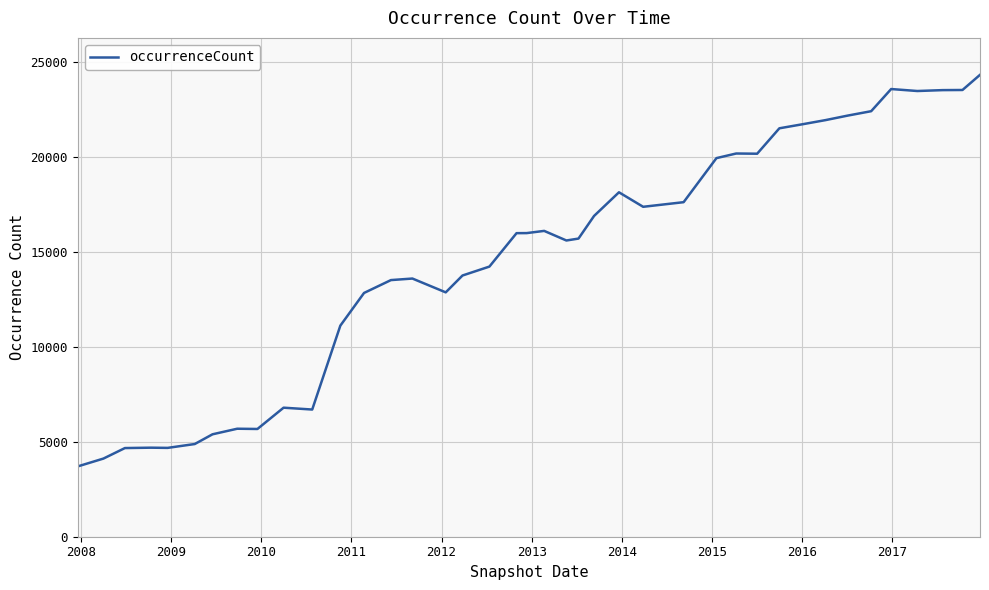

What is the greatest value displayed?

24302